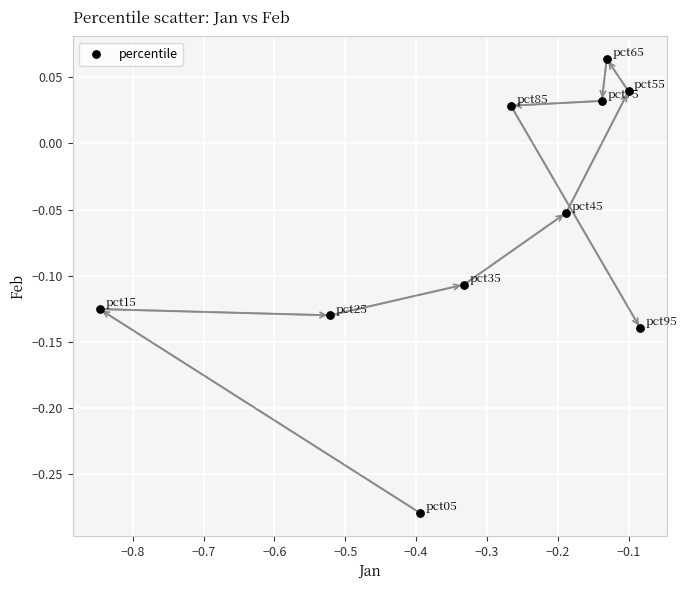

What is the range of Y values (max minus min)?

0.3